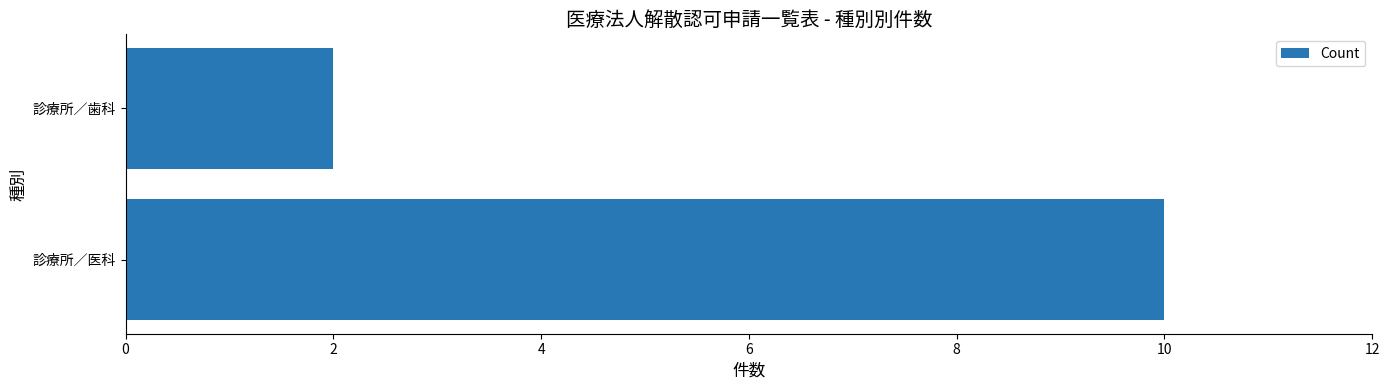

What is the difference between the maximum and minimum values?

8